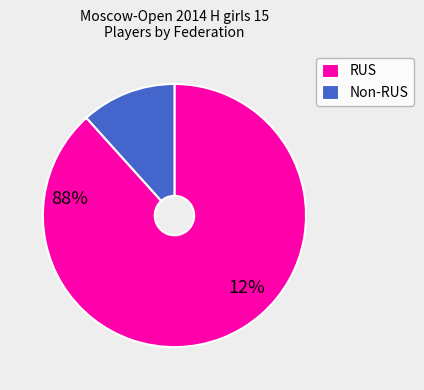

Is the sum of Non-RUS and RUS greater than half?

Yes